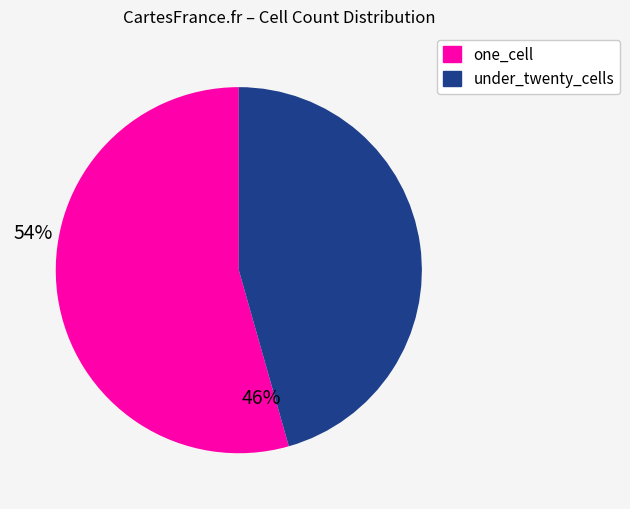

Between one_cell and under_twenty_cells, which is larger?

one_cell